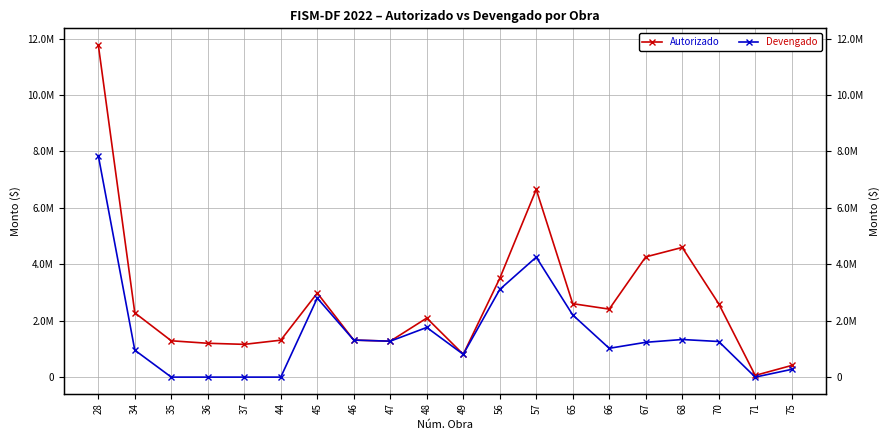

How many values in the Autorizado series exceed 2277909?

10